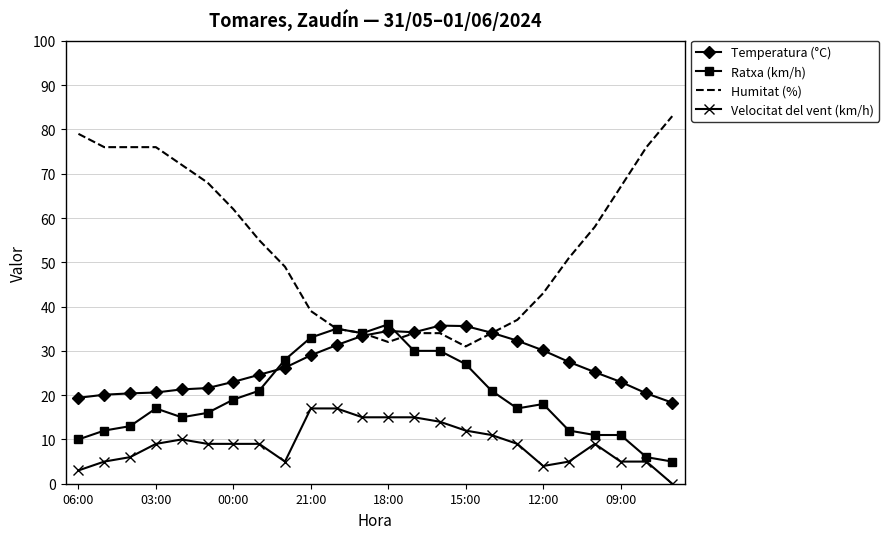

True or false: Ratxa (km/h) and Velocitat del vent (km/h) intersect in this chart.

False